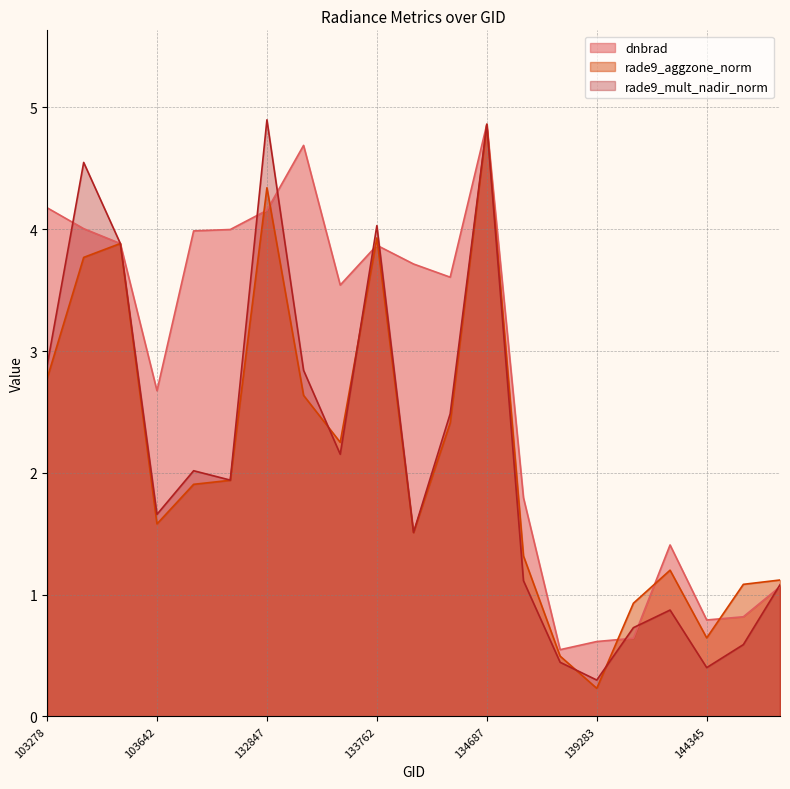

What is the value of the rade9_mult_nadir_norm point at the 8th from the left?

2.8